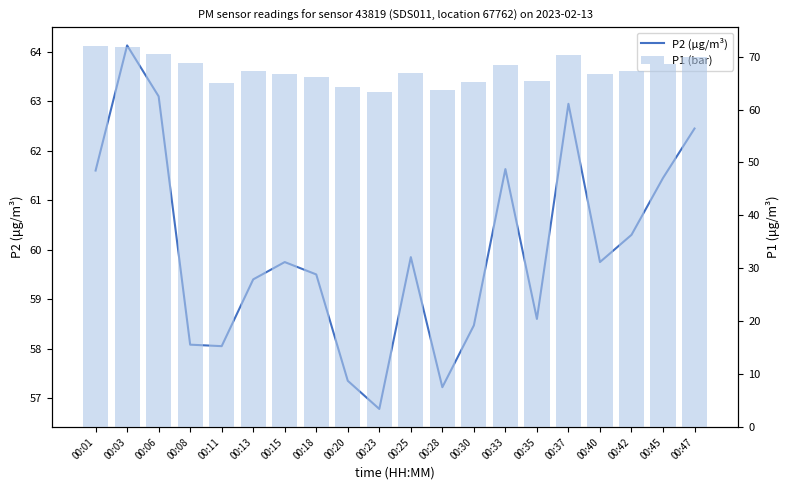

Reading left to right, extract all data points from this chart.

P2 (μg/m³): 00:01=61.6	00:03=64.1	00:06=63.1	00:08=58.1	00:11=58.0	00:13=59.4	00:15=59.8	00:18=59.5	00:20=57.4	00:23=56.8	00:25=59.9	00:28=57.2	00:30=58.5	00:33=61.6	00:35=58.6	00:37=63.0	00:40=59.8	00:42=60.3	00:45=61.5	00:47=62.5
P1 (bar): 00:01=72.0	00:03=71.8	00:06=70.4	00:08=68.7	00:11=65.0	00:13=67.3	00:15=66.7	00:18=66.2	00:20=64.3	00:23=63.2	00:25=66.8	00:28=63.6	00:30=65.2	00:33=68.4	00:35=65.3	00:37=70.3	00:40=66.8	00:42=67.3	00:45=68.5	00:47=70.0